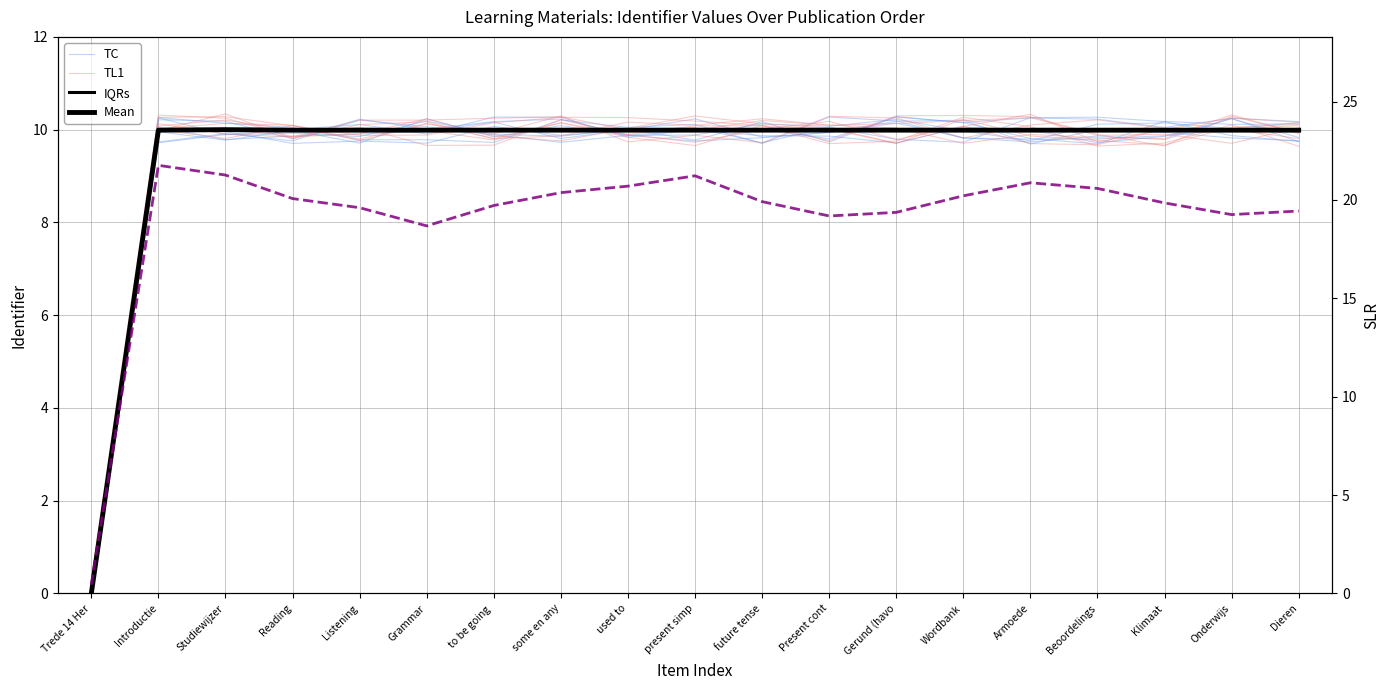

Reading left to right, transcribe all the data shown in this chart.

TC: 0.0	10.3	10.1	10.0	9.8	9.8	9.7	10.2	10.0	10.1	9.7	10.3	10.2	9.8	9.8	9.8	9.9	10.0	9.9
TL1: 0.0	10.0	10.3	9.8	10.1	10.2	9.8	10.1	9.9	10.1	10.1	10.0	9.7	10.2	9.9	9.8	9.7	10.1	10.1
IQRs: 0.0	10.0	10.0	10.0	10.0	10.0	10.0	10.0	10.0	10.0	10.0	10.0	10.0	10.0	10.0	10.0	10.0	10.0	10.0
Mean: 0.0	10.0	10.0	10.0	10.0	10.0	10.0	10.0	10.0	10.0	10.0	10.0	10.0	10.0	10.0	10.0	10.0	10.0	10.0